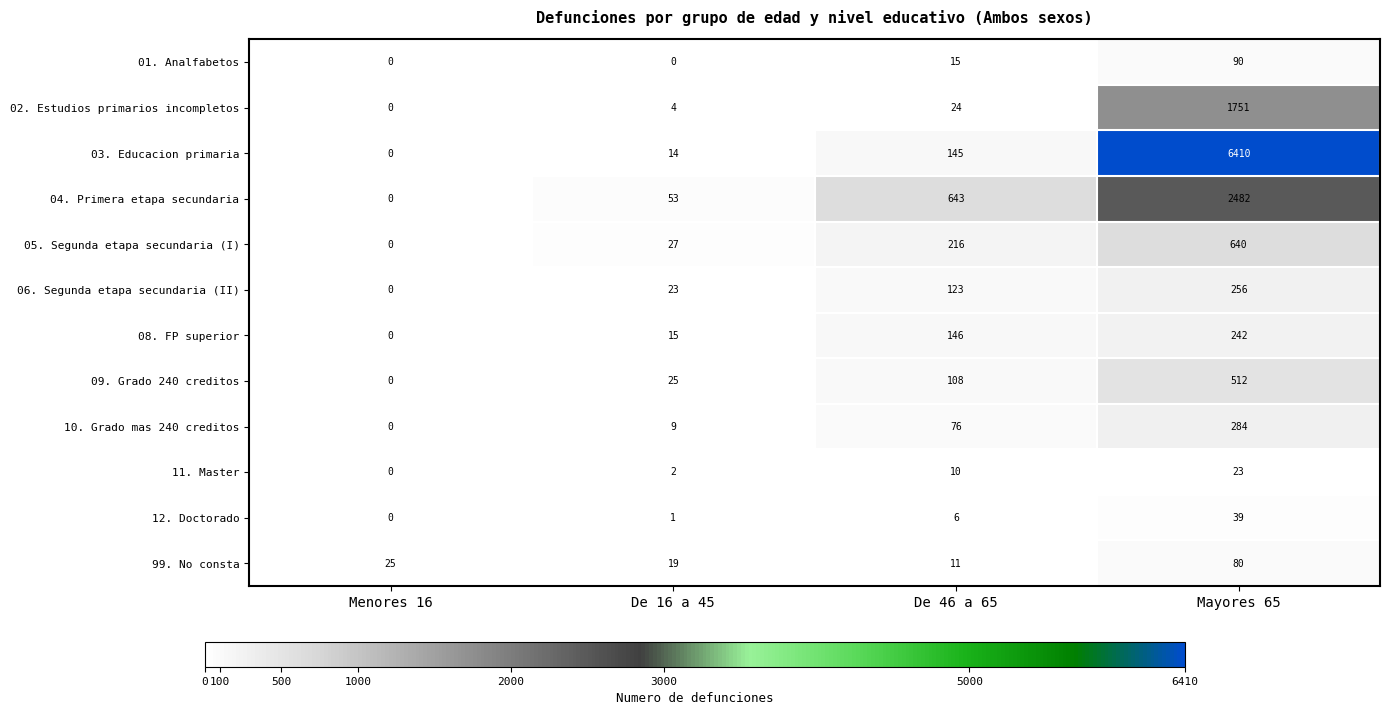

At how many categories does at least one series exceed 5322?

1